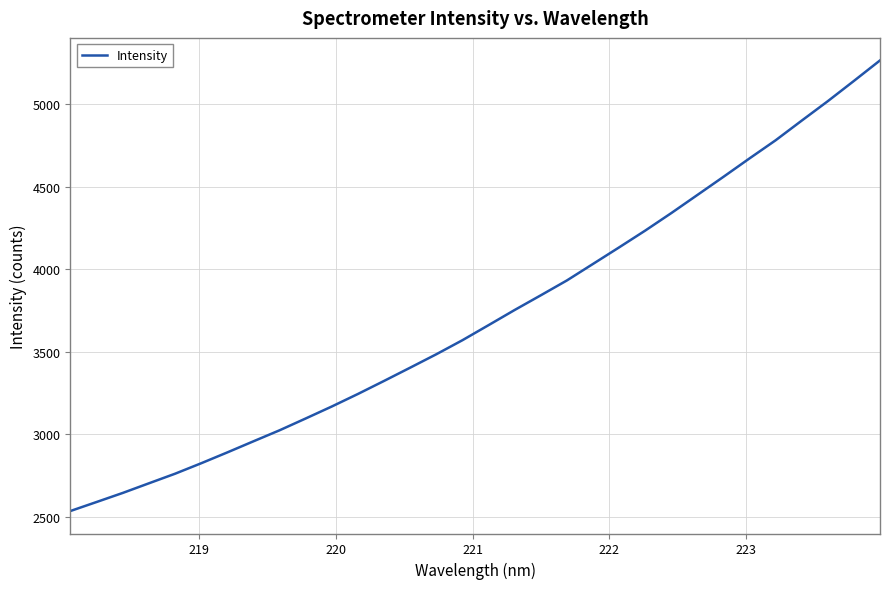

What is the difference between the maximum and minimum values?

2728.1